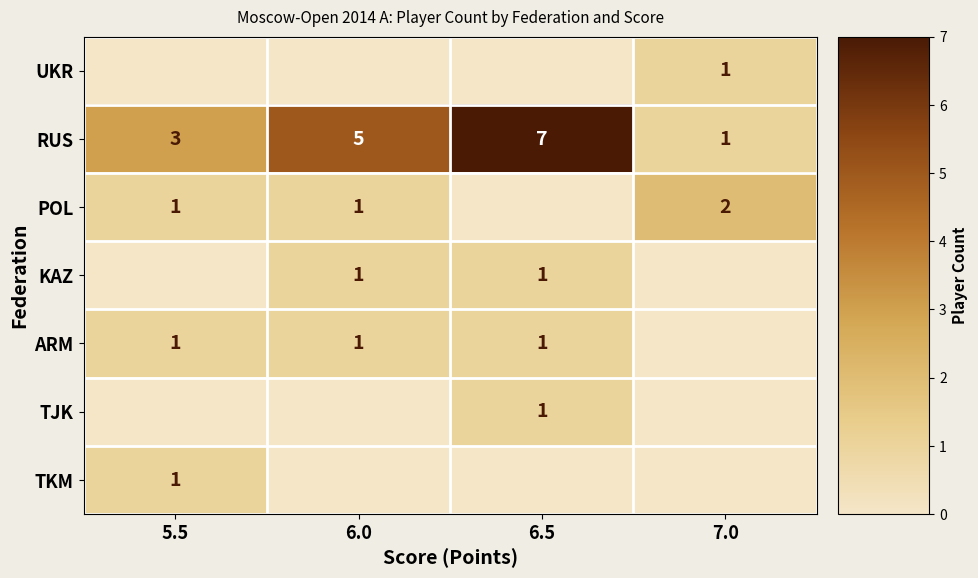

At which label does RUS reach its peak?

6.5